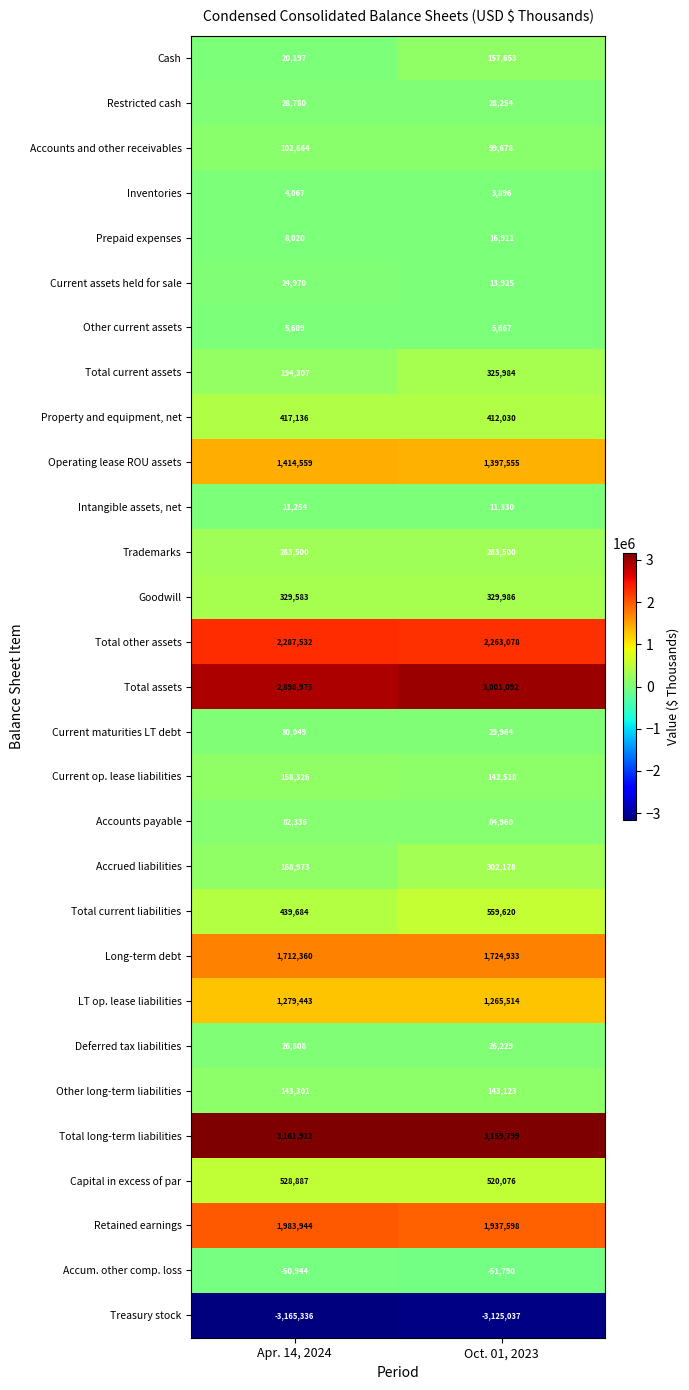

Which label corresponds to the smallest value in the chart?

Apr. 14, 2024